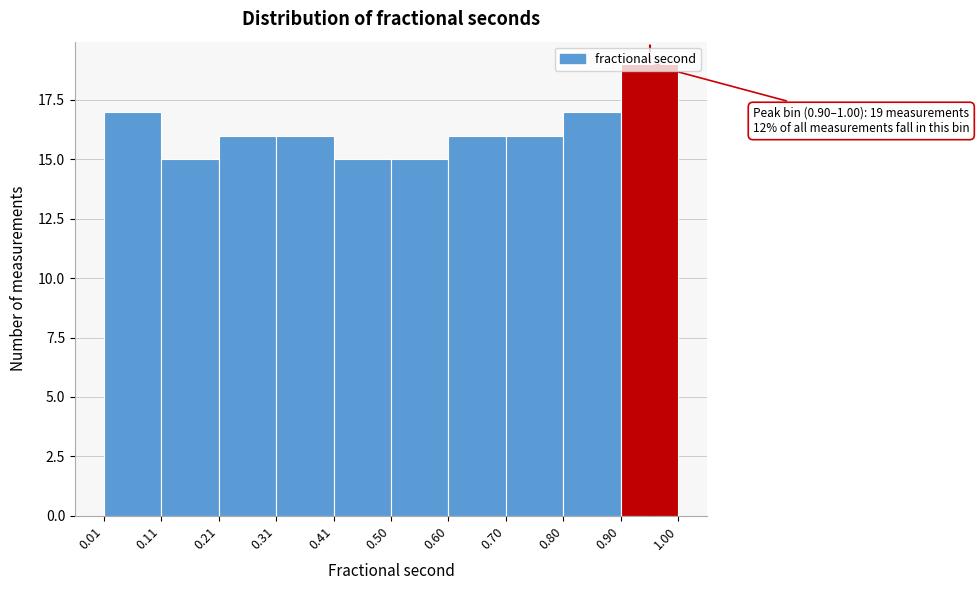

Which range on the x-axis has the tallest bar?

0.90 to 1.00